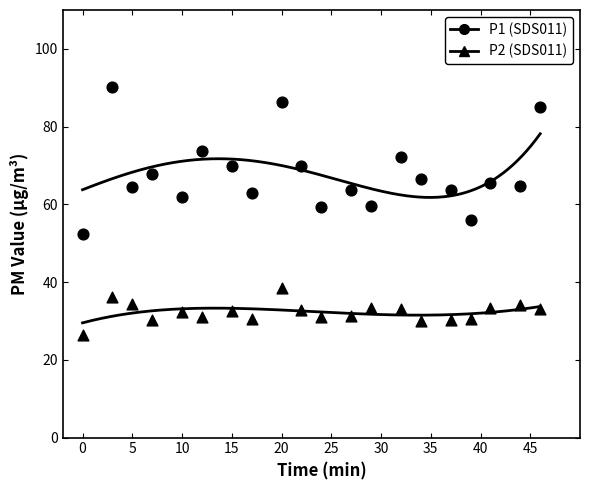

How many data points are displayed?

40